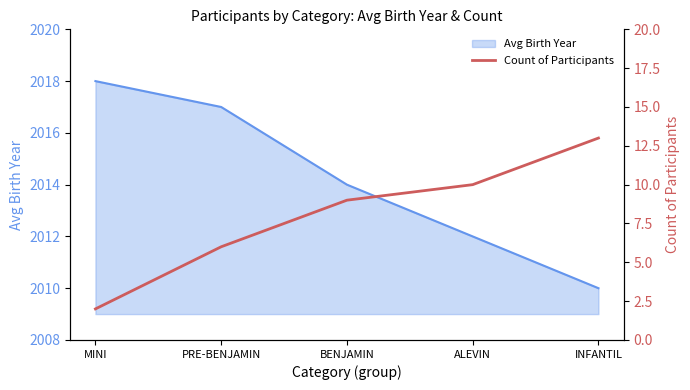

Approximately how many times larger is the value at BENJAMIN compared to PRE-BENJAMIN?

1.5